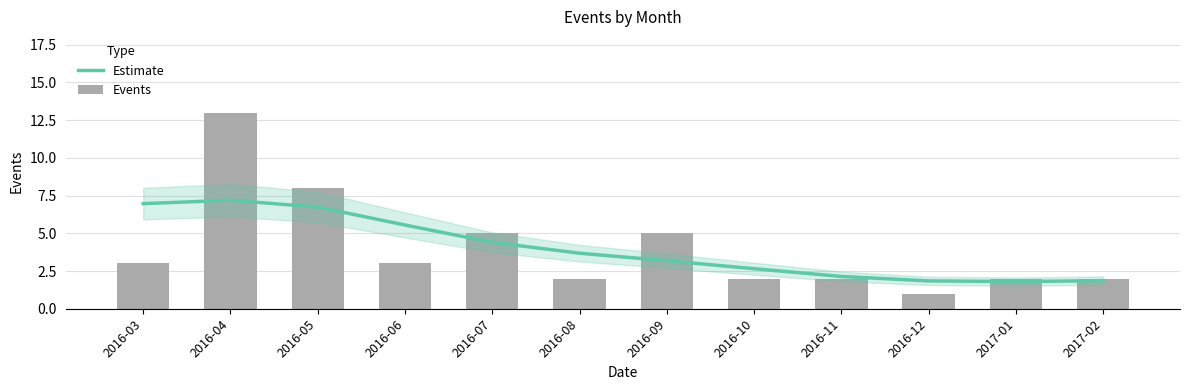

What is the difference between the maximum and minimum values in the Estimate series?

5.4